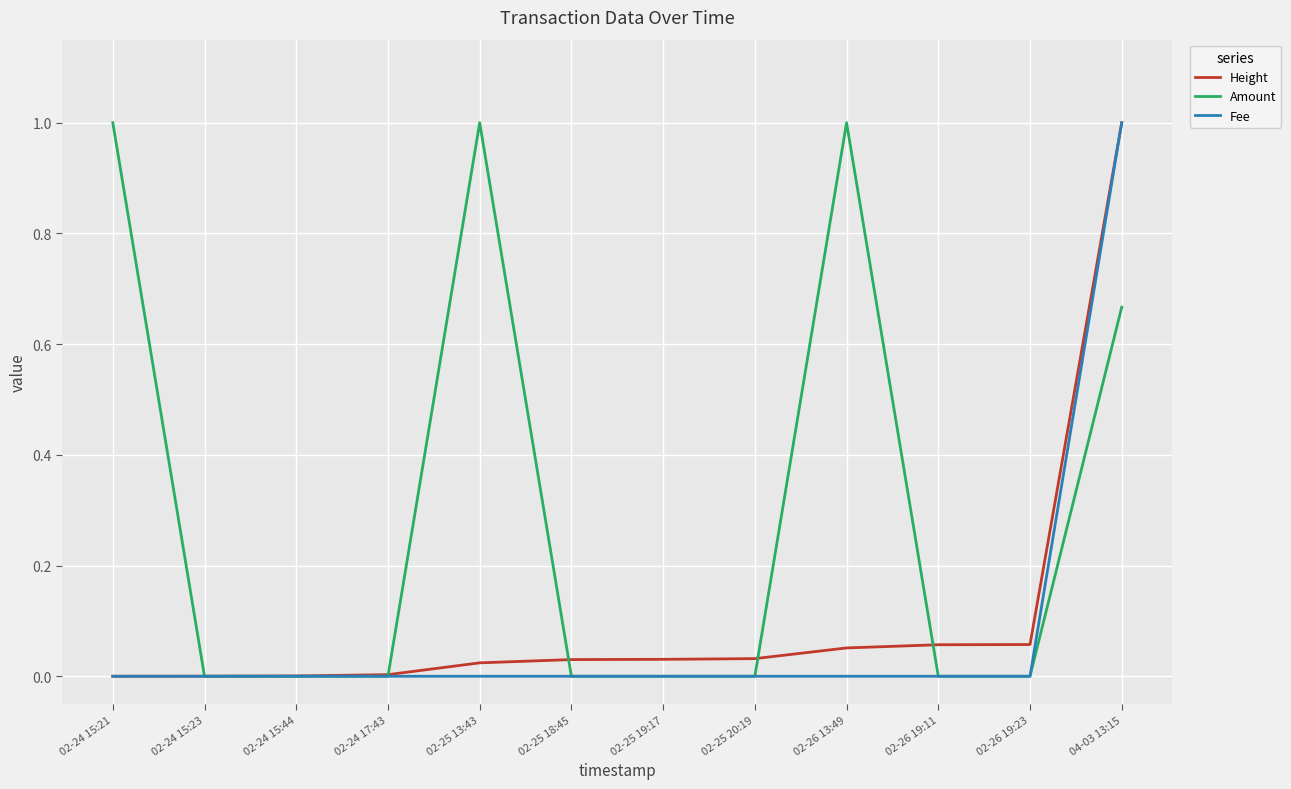

What is the highest value of the Height series?

1.0